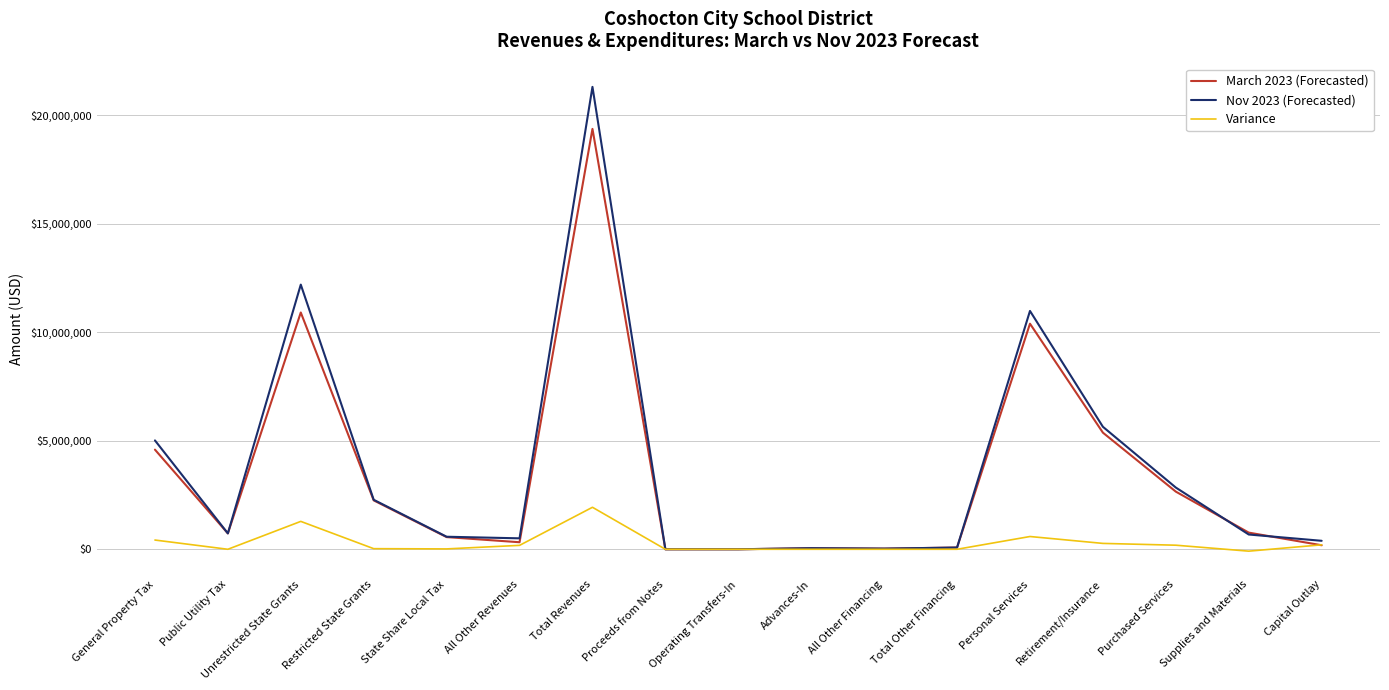

What is the greatest value displayed?

21294511.8